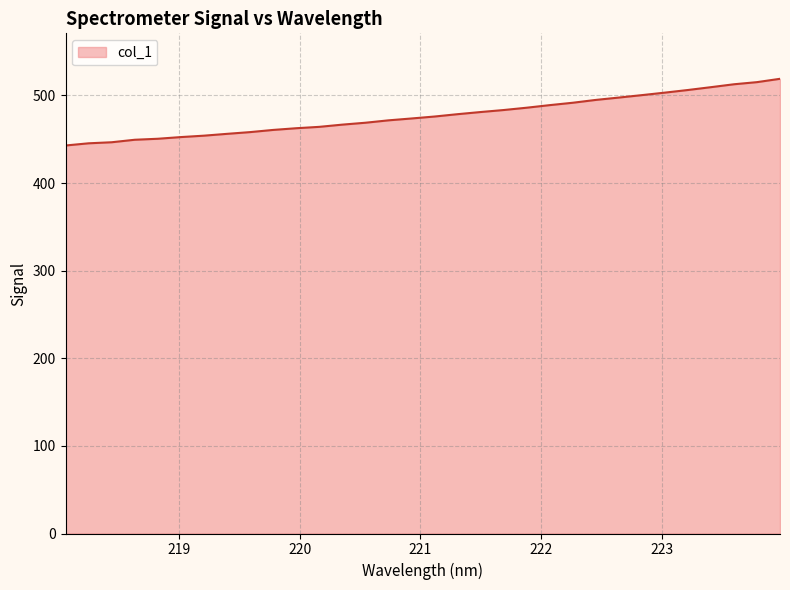

What is the smallest value displayed?

442.9